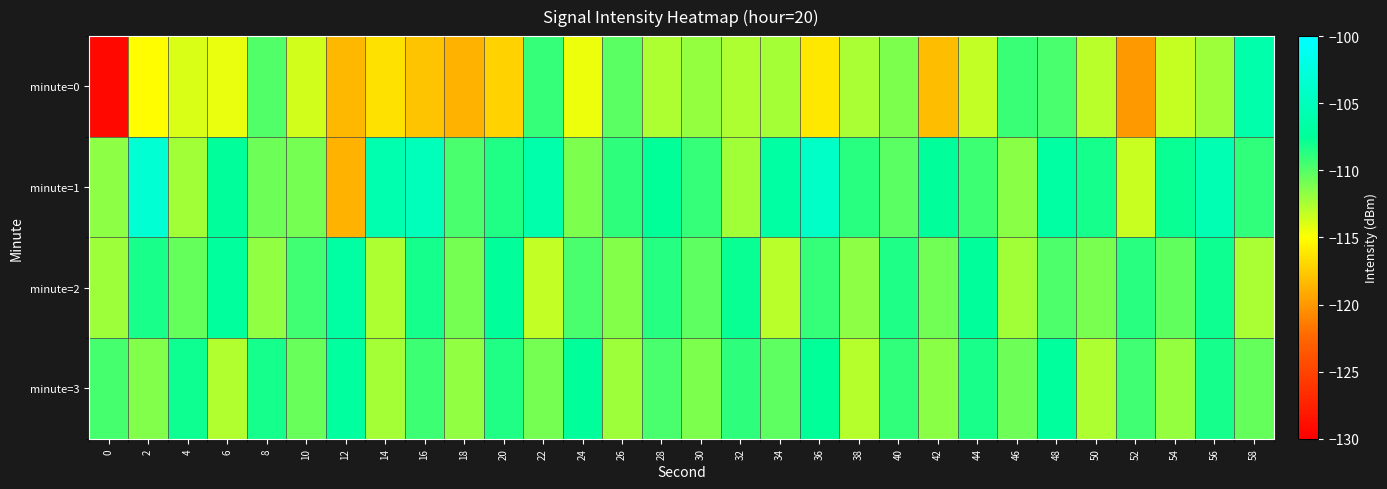

What is the maximum value shown in the chart?

-103.2